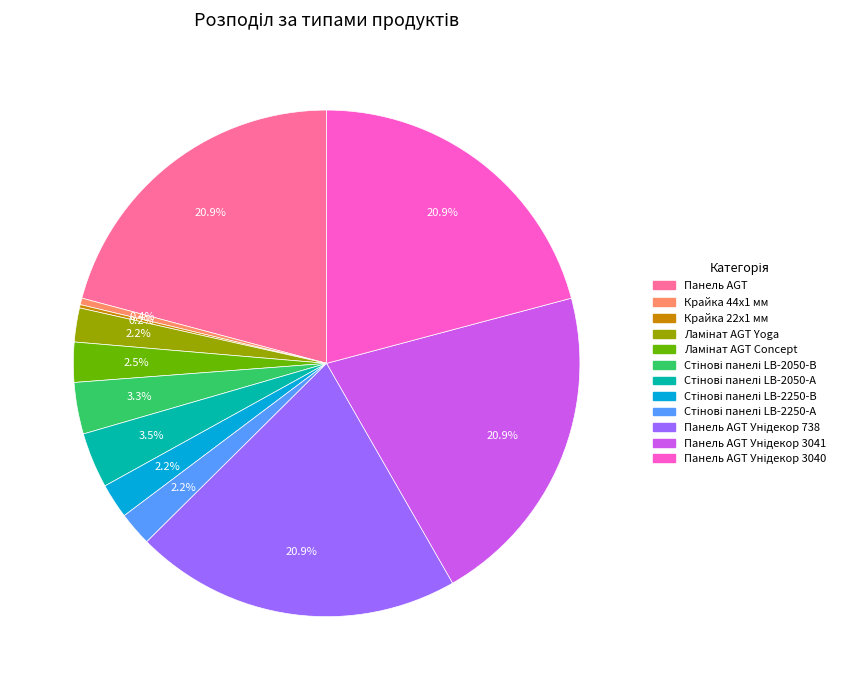

Is there any slice that represents more than half of the pie?

No